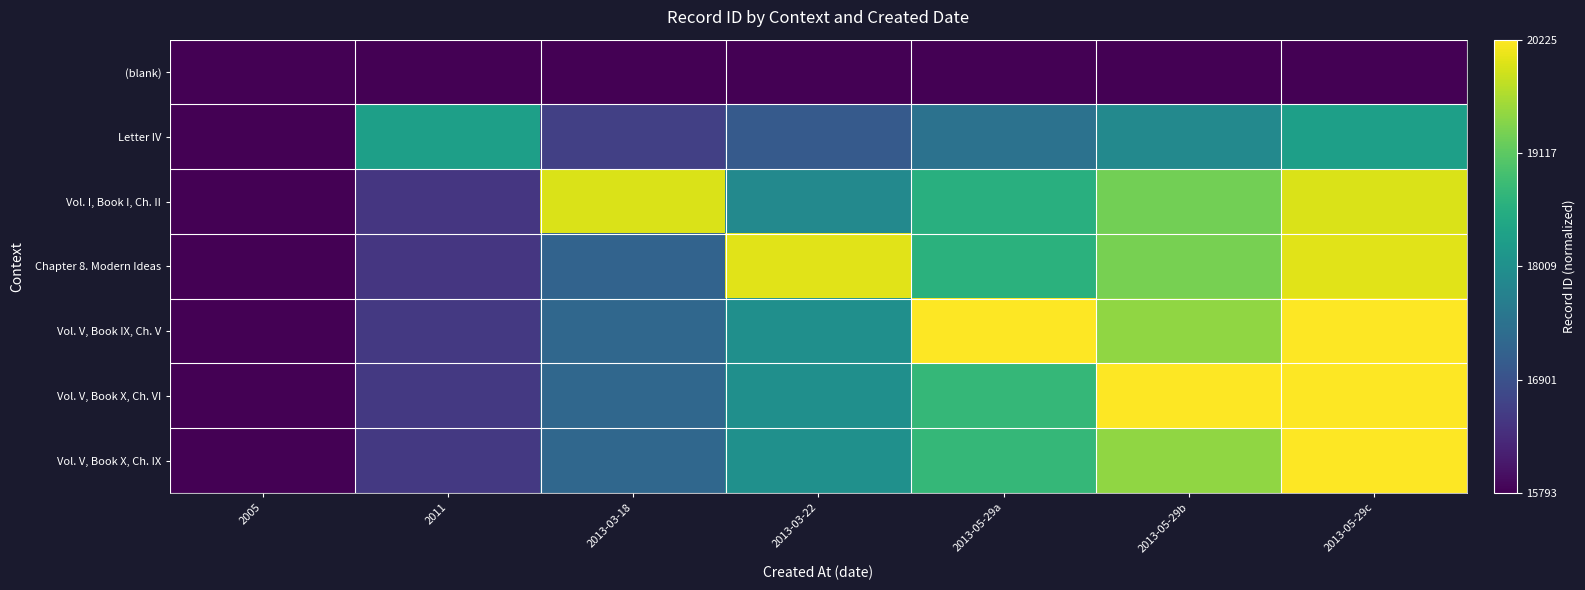

Reading right to left, list all the values displayed in this chart.

(blank): 2013-05-29c=0.0	2013-05-29b=0.0	2013-05-29a=0.0	2013-03-22=0.0	2013-03-18=0.0	2011=0.0	2005=0.0
Letter IV: 2013-05-29c=0.6	2013-05-29b=0.5	2013-05-29a=0.4	2013-03-22=0.3	2013-03-18=0.2	2011=0.6	2005=0.0
Vol. I, Book I, Ch. II: 2013-05-29c=0.9	2013-05-29b=0.8	2013-05-29a=0.6	2013-03-22=0.5	2013-03-18=0.9	2011=0.2	2005=0.0
Chapter 8. Modern Ideas: 2013-05-29c=1.0	2013-05-29b=0.8	2013-05-29a=0.6	2013-03-22=1.0	2013-03-18=0.3	2011=0.2	2005=0.0
Vol. V, Book IX, Ch. V: 2013-05-29c=1.0	2013-05-29b=0.8	2013-05-29a=1.0	2013-03-22=0.5	2013-03-18=0.3	2011=0.2	2005=0.0
Vol. V, Book X, Ch. VI: 2013-05-29c=1.0	2013-05-29b=1.0	2013-05-29a=0.7	2013-03-22=0.5	2013-03-18=0.3	2011=0.2	2005=0.0
Vol. V, Book X, Ch. IX: 2013-05-29c=1.0	2013-05-29b=0.8	2013-05-29a=0.7	2013-03-22=0.5	2013-03-18=0.3	2011=0.2	2005=0.0